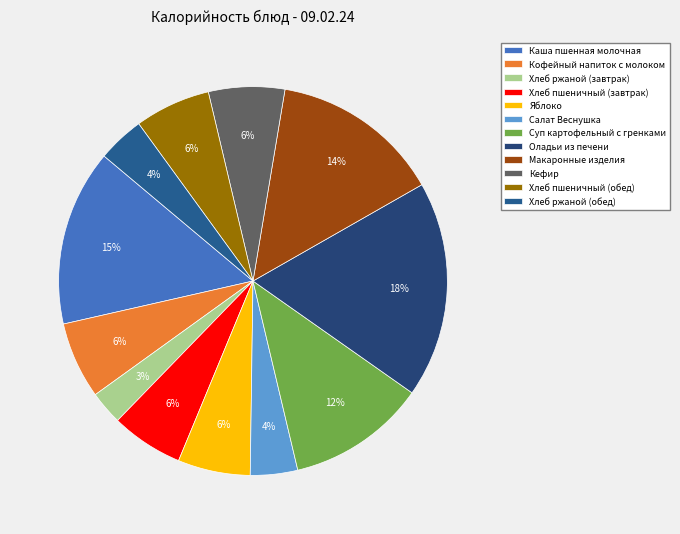

Is Кофейный напиток с молоком the majority of the pie?

No